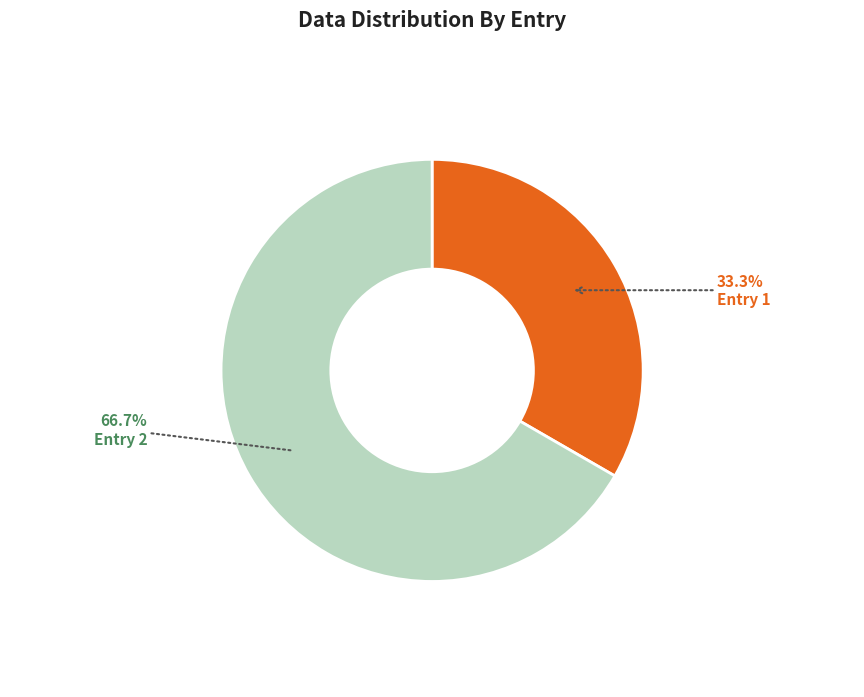

Which has a higher value, Entry 1 or Entry 2?

Entry 2